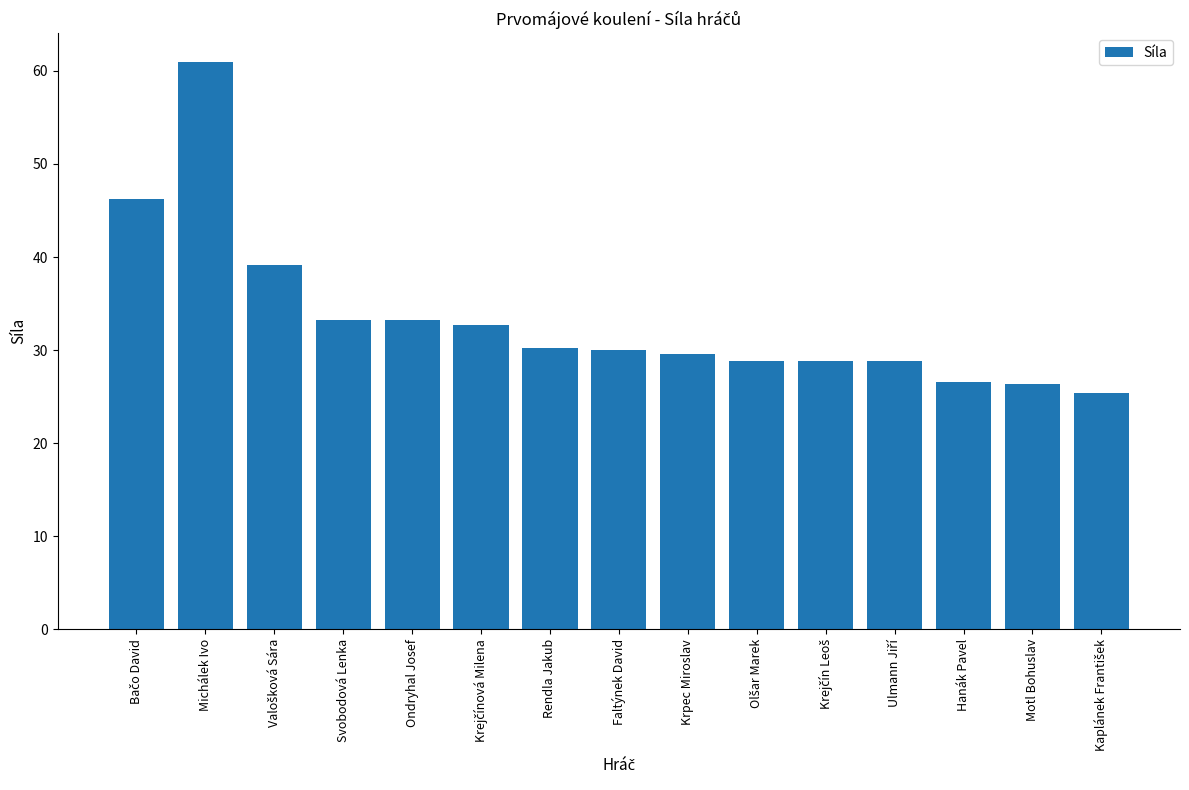

What is the value of the 11th bar from the left?

28.9